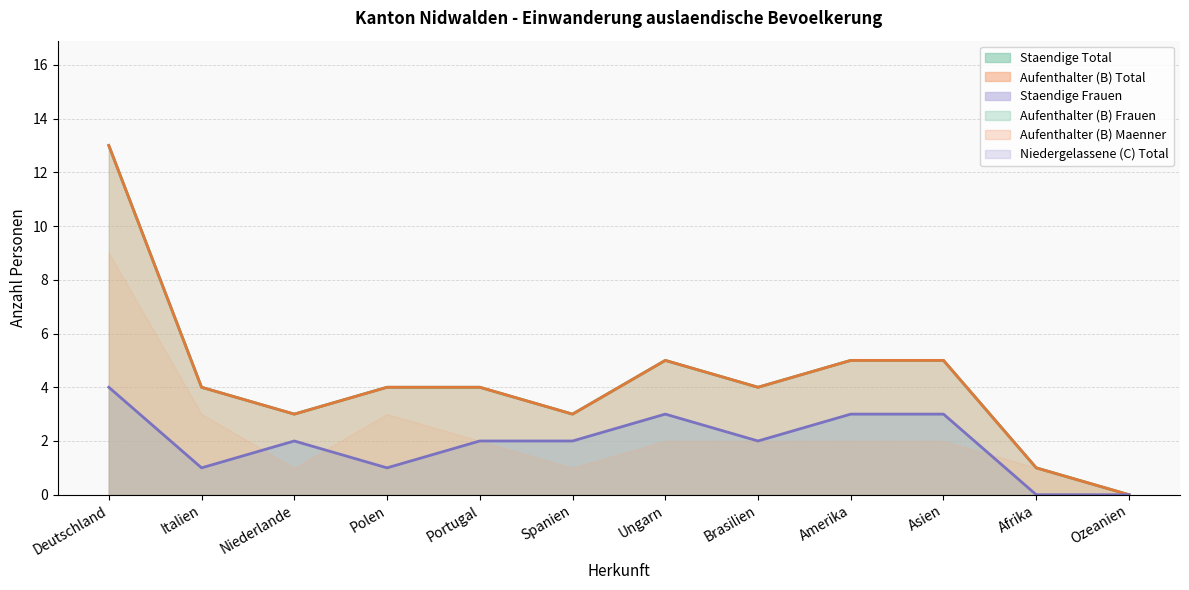

True or false: Staendige Total (line) and Aufenthalter (B) Total (line) intersect in this chart.

False